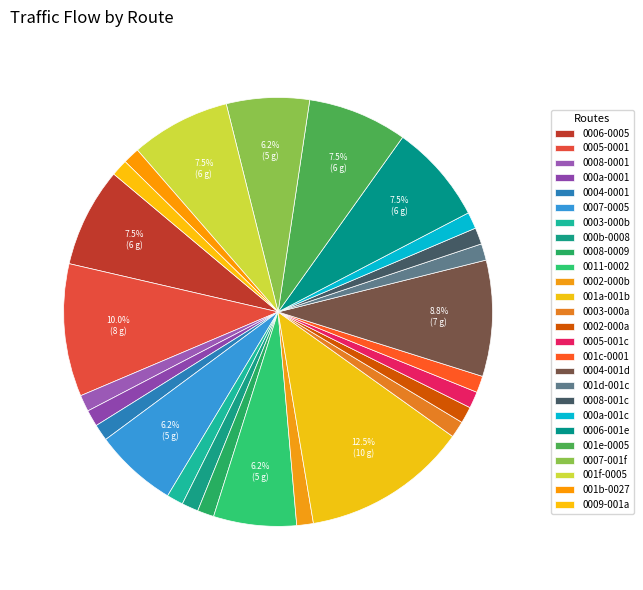

Count the number of slices in the pie.

26